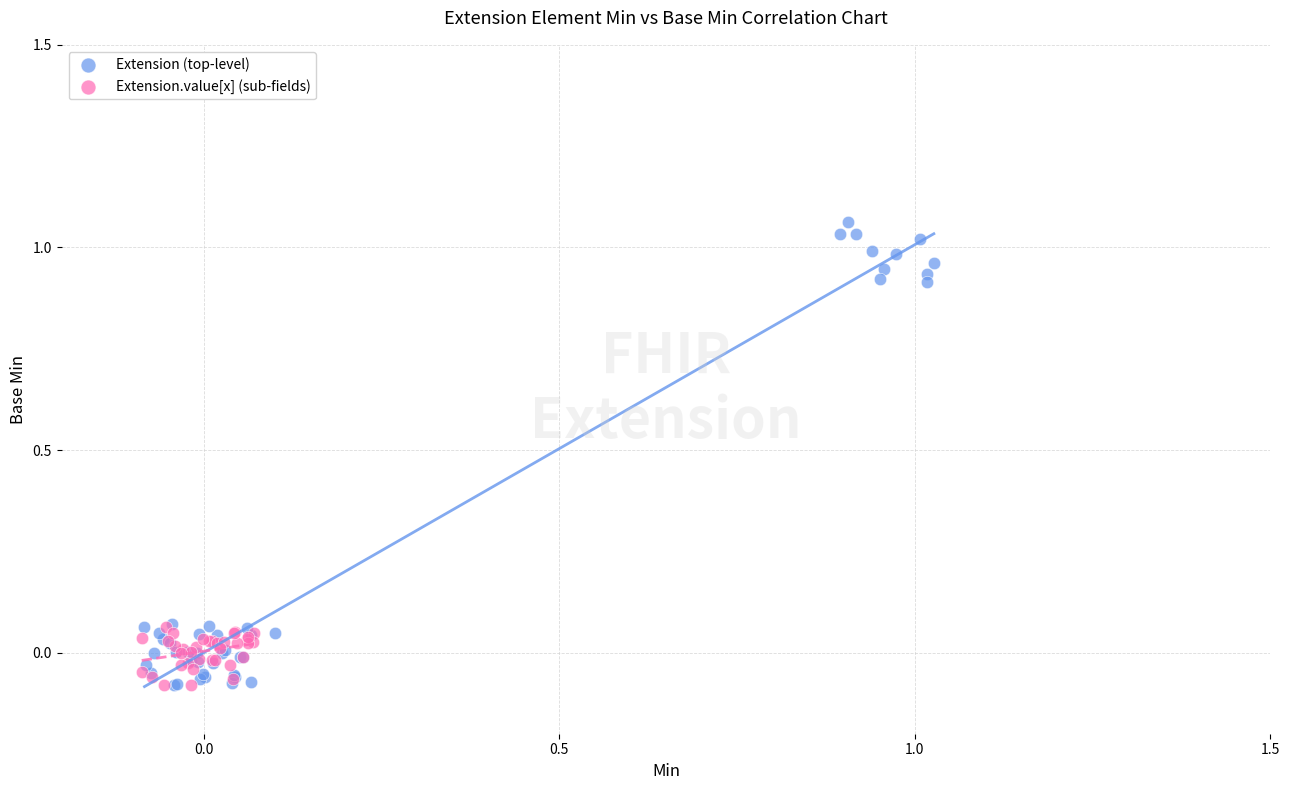

Which series contains the highest Y value?

Extension (top-level)